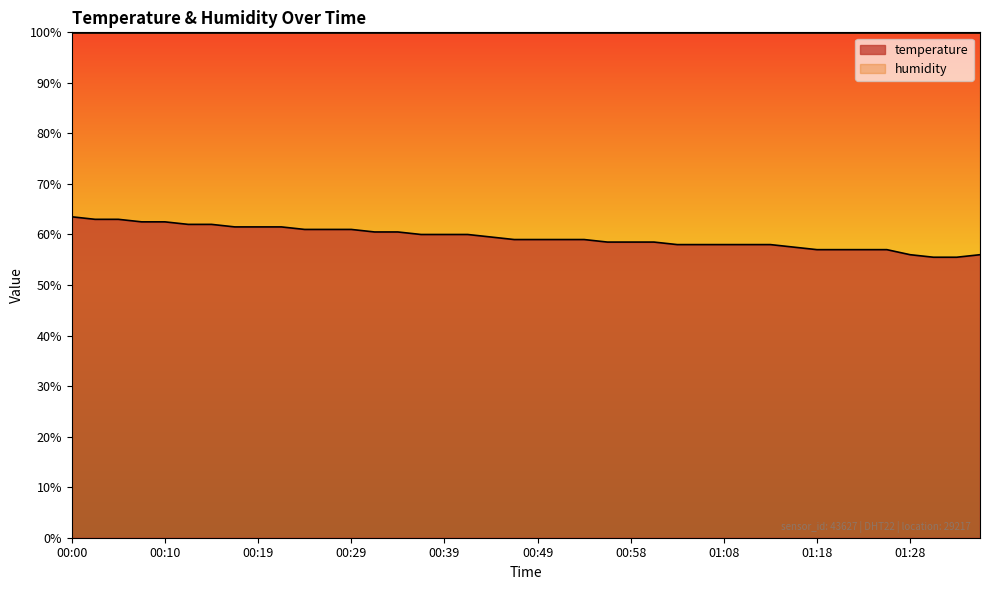

What is the sum of all values?

2376.5